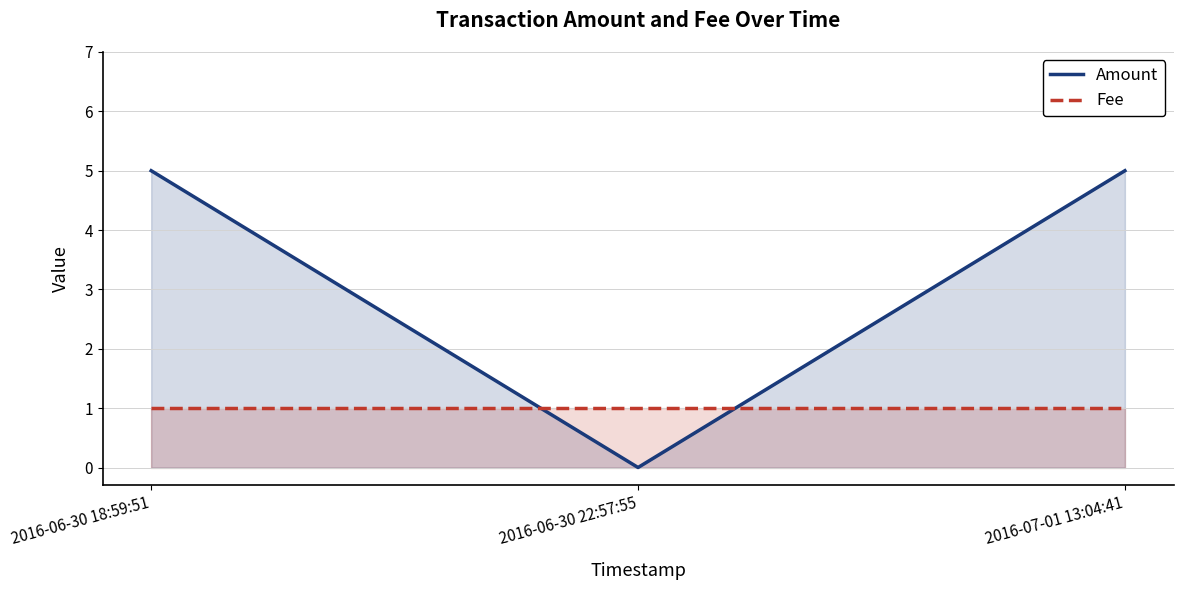

The Fee series shows 1 at 2016-06-30 22:57:55. True or false?

True